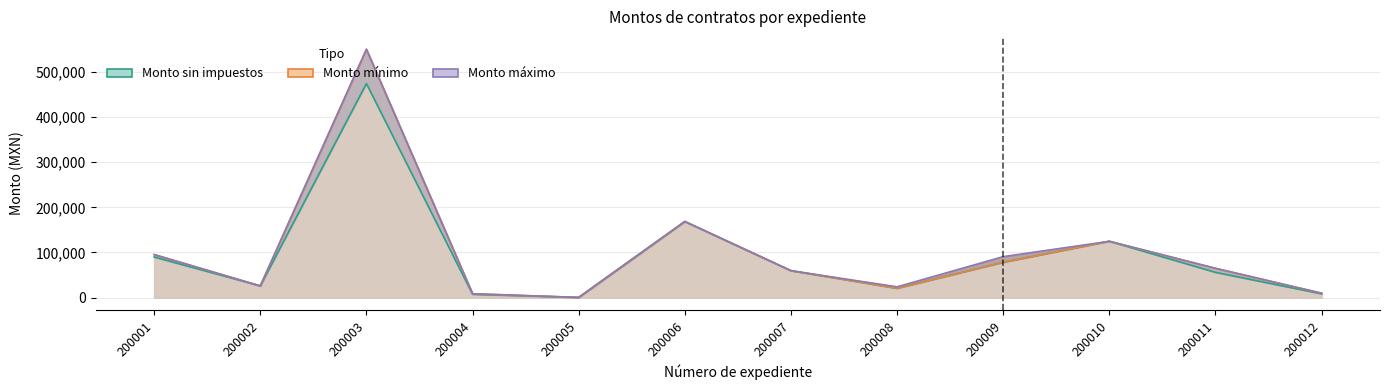

Does the chart display data point markers on the line(s)?

No